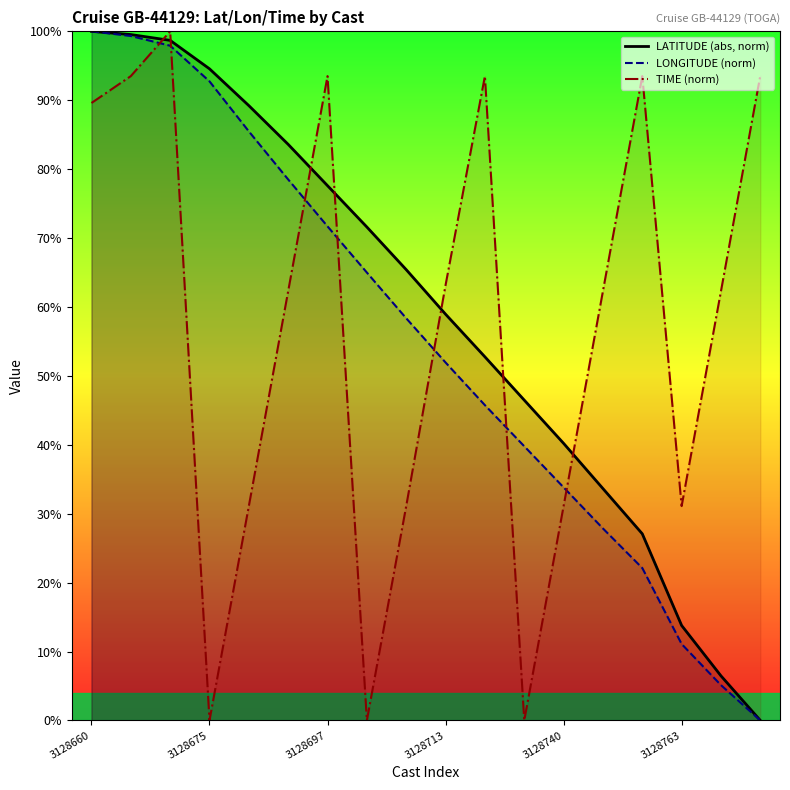

List the series in order of their overall mean, lowest first.

LONGITUDE (norm), TIME (norm), LATITUDE (abs, norm)